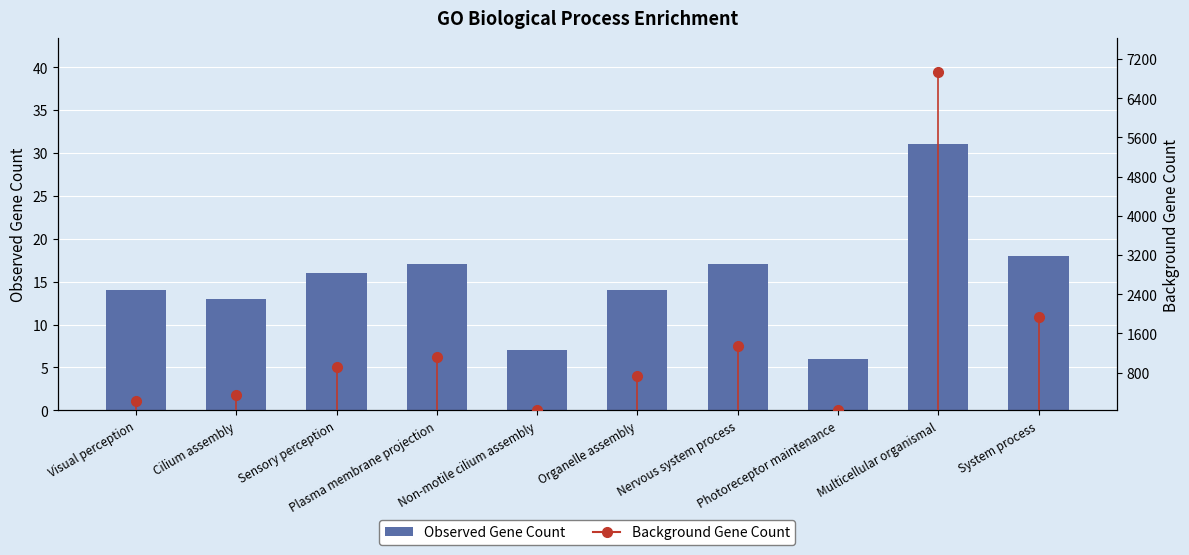

How many bars are there in total?

10